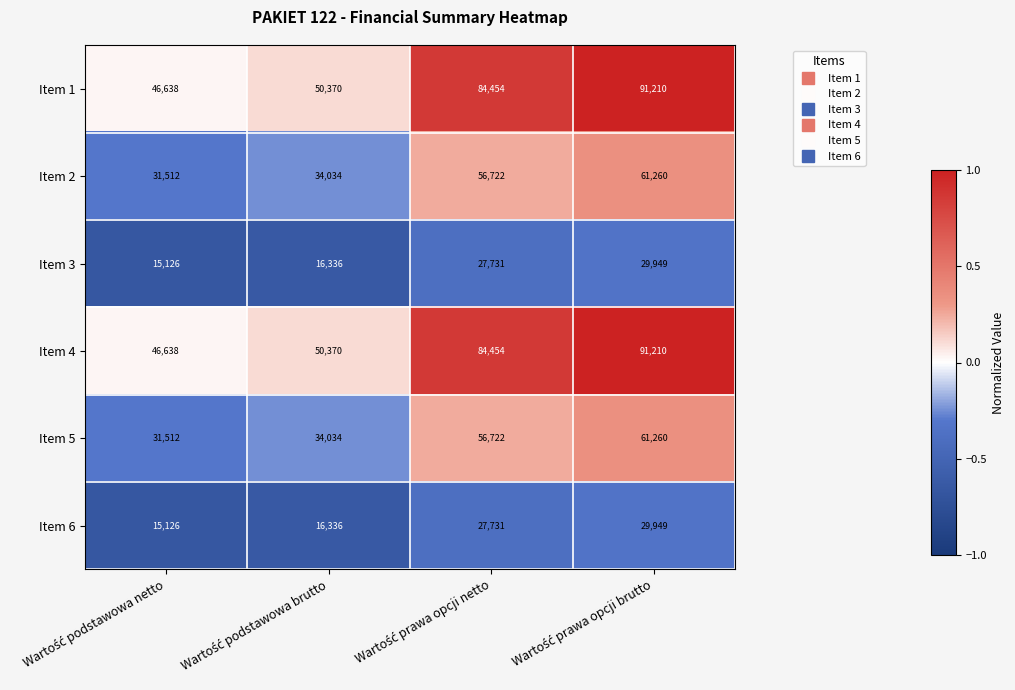

What is the difference between the maximum and minimum values in the Item 2 series?

29748